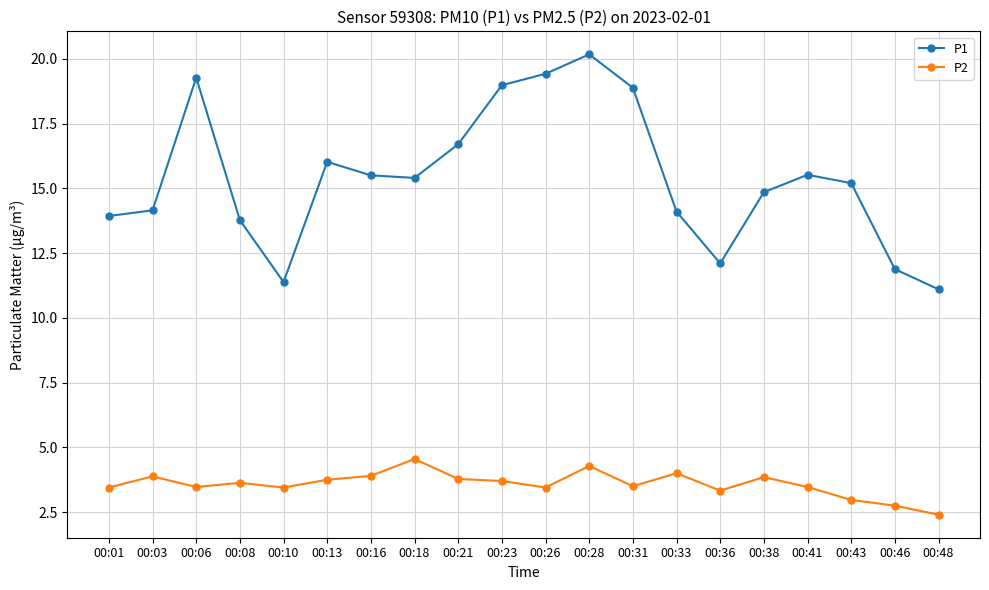

True or false: P2 and P1 intersect in this chart.

False